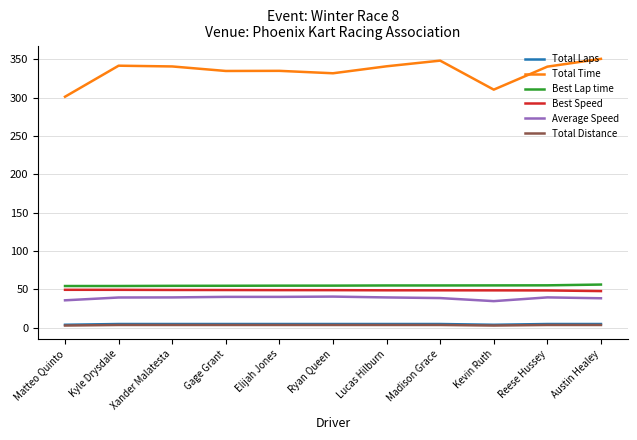

What are all the series names shown in the legend?

Total Laps, Total Time, Best Lap time, Best Speed, Average Speed, Total Distance